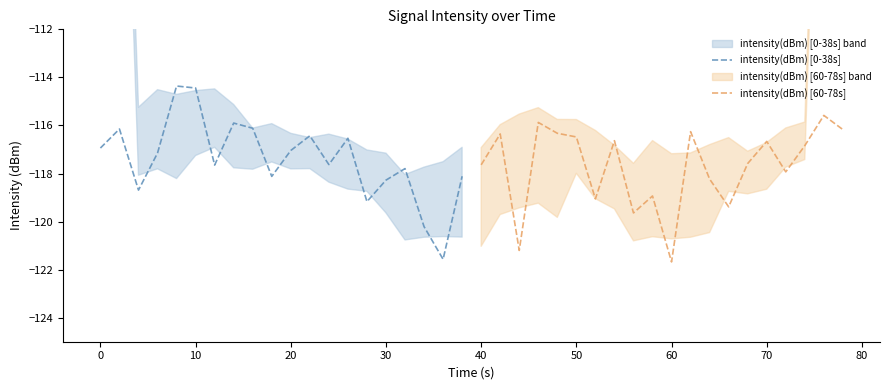

After their last crossing, which series has the higher values: intensity(dBm) [60-78s] or intensity(dBm) [0-38s]?

intensity(dBm) [60-78s]